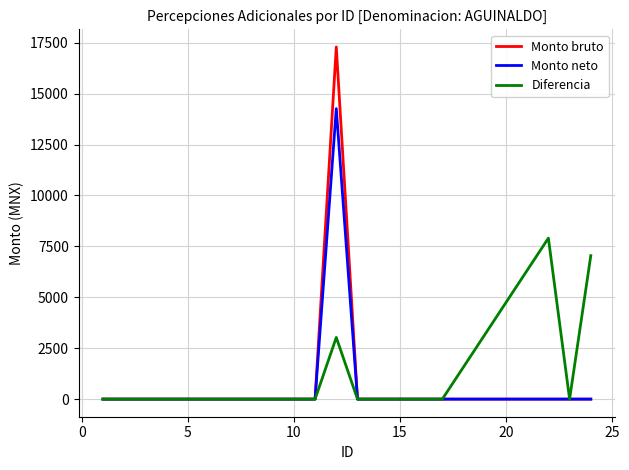

What is the maximum value shown in the chart?

17293.6